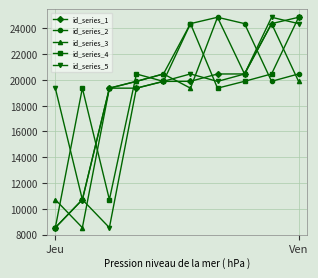

What is the lowest value of the id_series_3 series?

8536